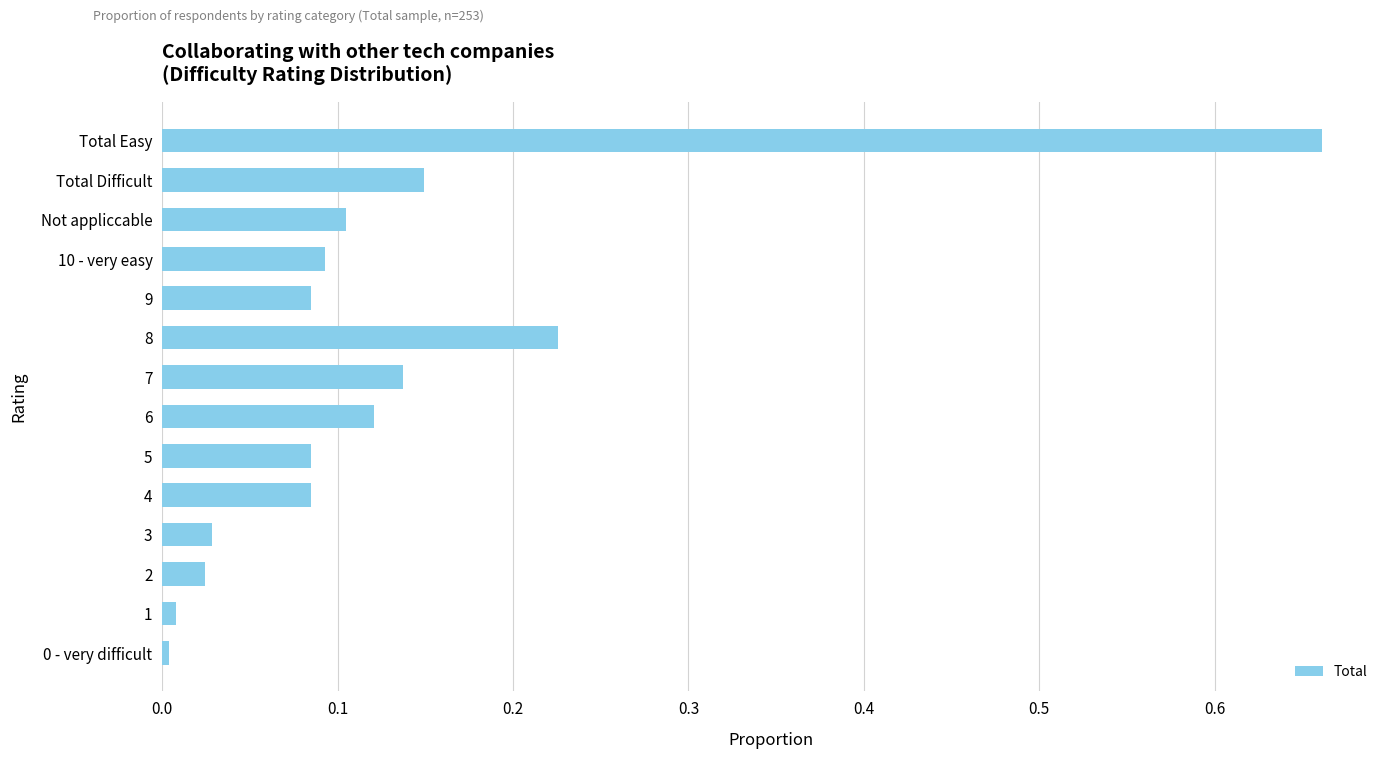

Between 0 - very difficult and Total Difficult, which is larger?

Total Difficult